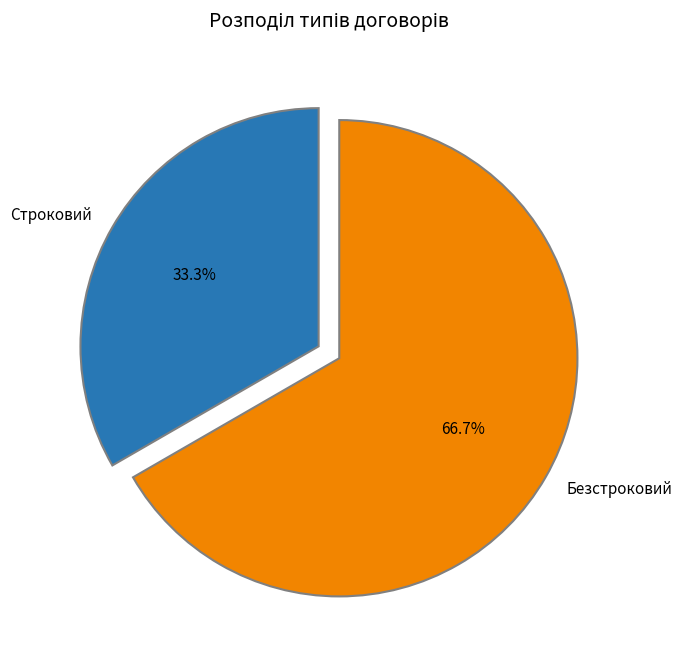

To the nearest percent, what is the combined percentage of Безстроковий and Строковий?

100%